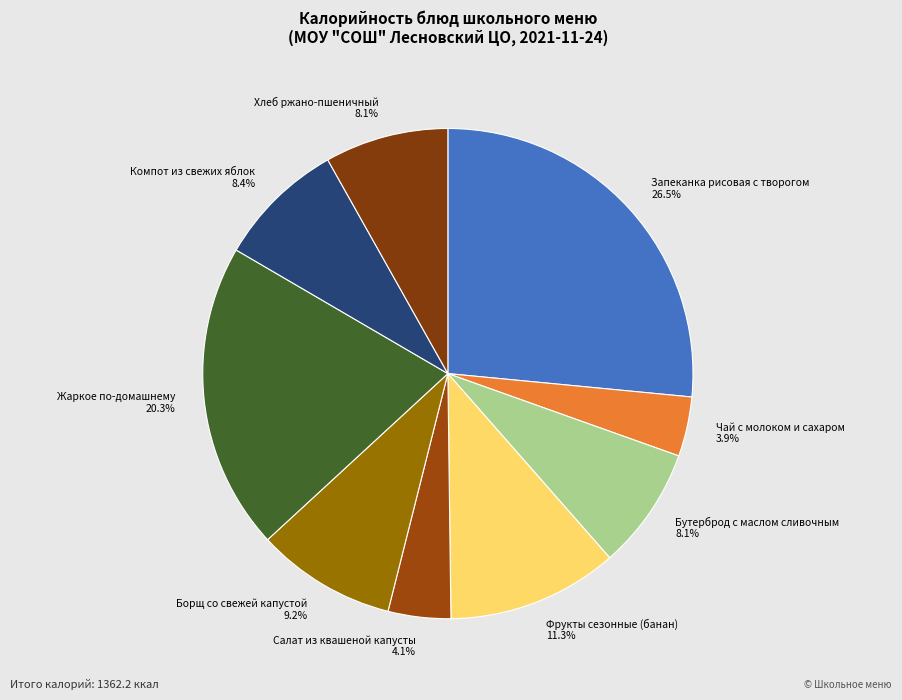

To the nearest percent, what is the average slice percentage?

11%